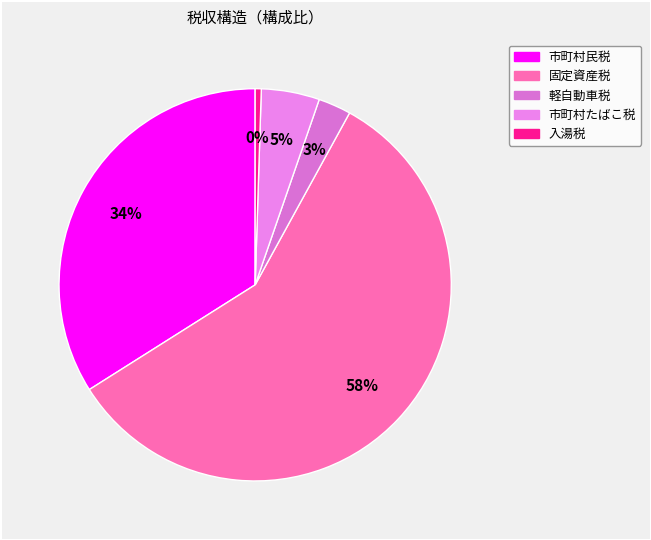

What is the change in value from 固定資産税 to 軽自動車税?

-55.4